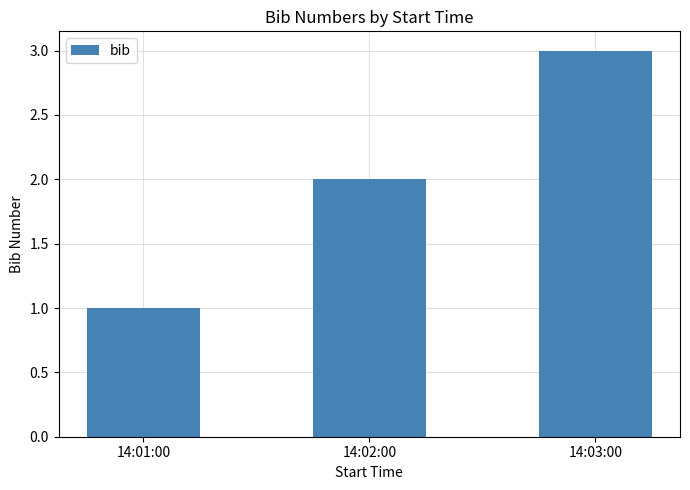

Reading left to right, list all the values displayed in this chart.

14:01:00=1	14:02:00=2	14:03:00=3